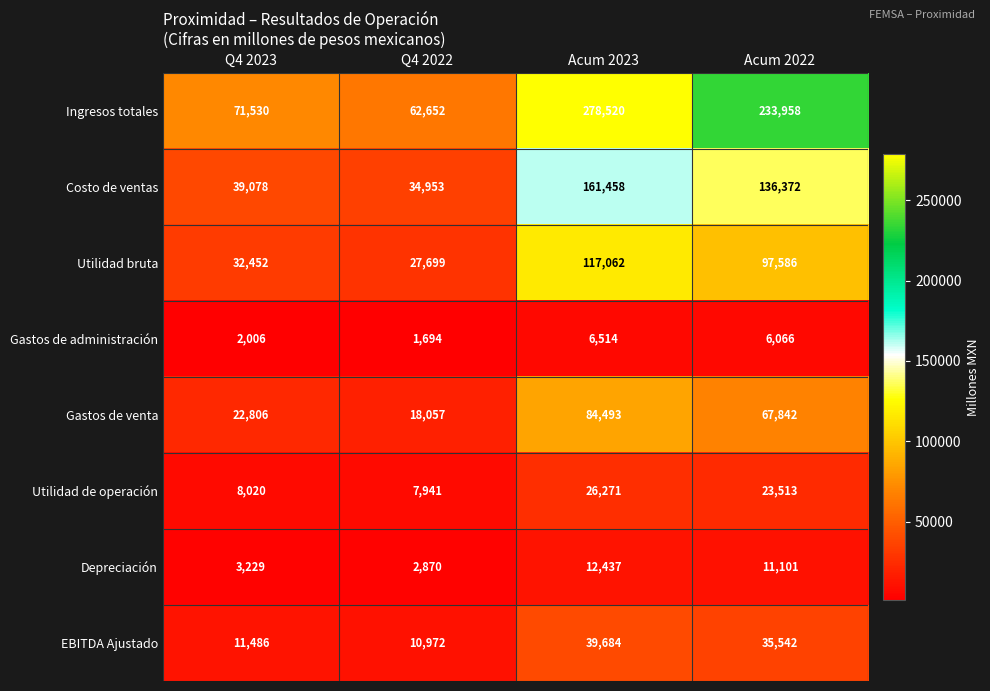

The value of EBITDA Ajustado at Q4 2023 is 20069. True or false?

False